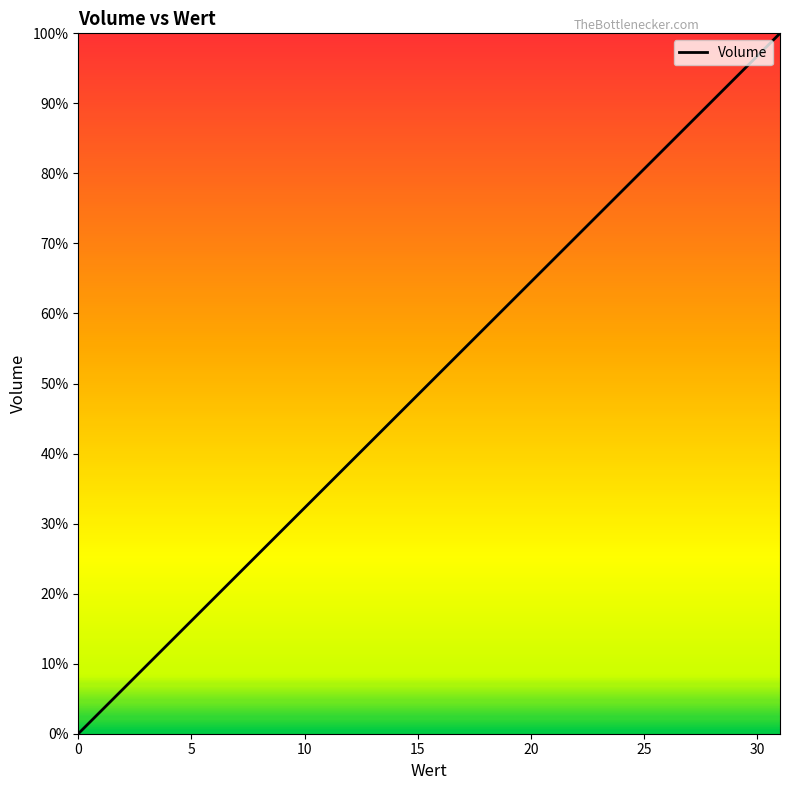

How many lines are shown in the chart?

1